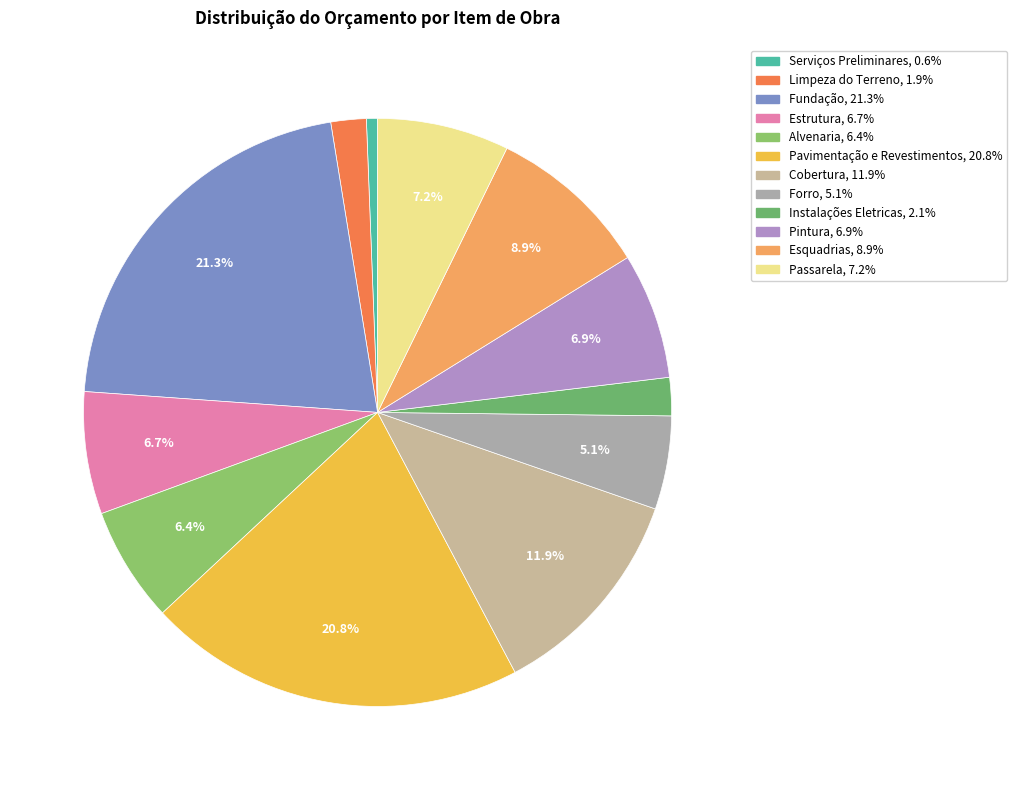

Is the sum of Limpeza do Terreno and Cobertura greater than half?

No